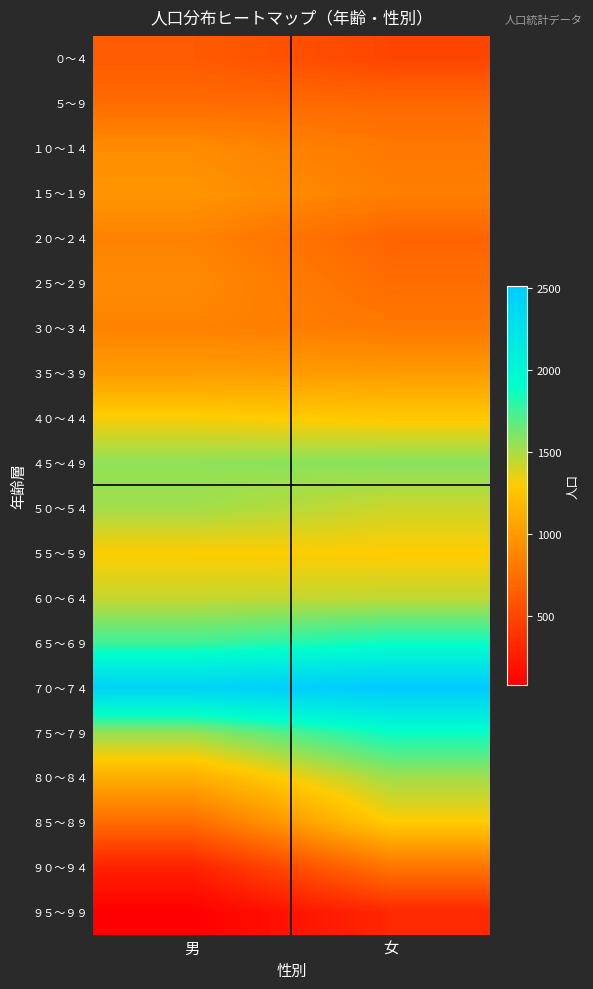

What is the total value across all series at 女?

23316